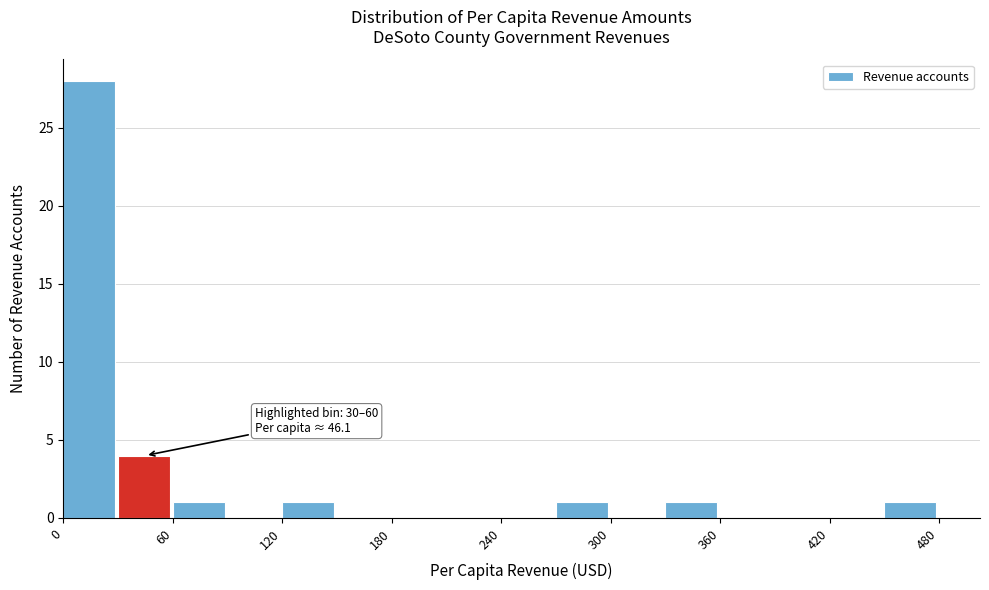

Around what value on the x-axis is the tallest bar? Give the approximate position of its centre, as read against the axis.

10